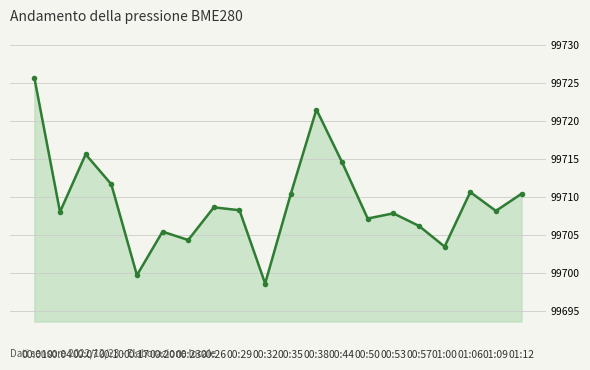

At which category does the chart reach its minimum across all series?

00:32